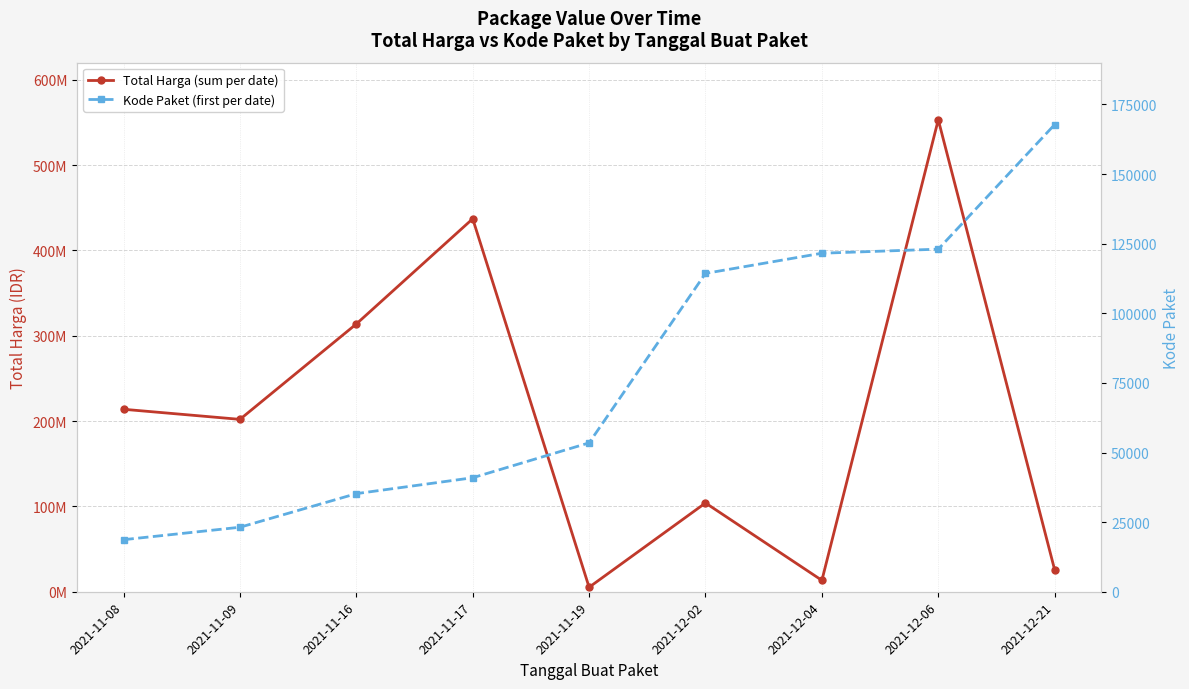

What is the difference between the Kode Paket (first per date) values at 2021-12-04 and 2021-11-16?

86340